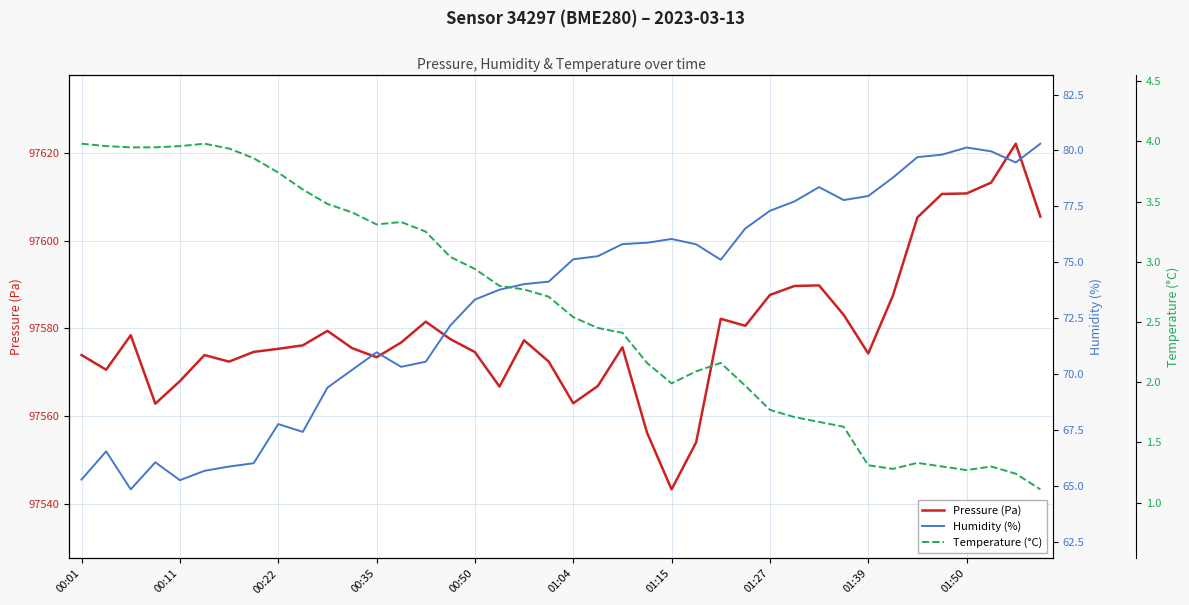

Reading right to left, what are all the values shown in this chart?

Pressure (Pa): 97605.5	97622.2	97613.3	97610.8	97610.7	97605.3	97587.4	97574.3	97583.1	97589.8	97589.7	97587.6	97580.6	97582.2	97554.0	97543.2	97556.2	97575.7	97566.8	97562.9	97572.4	97577.3	97566.7	97574.6	97577.6	97581.5	97576.8	97573.4	97575.5	97579.4	97576.1	97575.3	97574.6	97572.4	97573.9	97568.0	97562.8	97578.4	97570.6	97573.9
Humidity (%): 80.3	79.5	80.0	80.1	79.8	79.7	78.8	78.0	77.8	78.4	77.7	77.3	76.5	75.1	75.8	76.0	75.9	75.8	75.3	75.1	74.1	74.0	73.8	73.3	72.2	70.5	70.3	71.0	70.2	69.4	67.4	67.8	66.0	65.9	65.7	65.2	66.0	64.8	66.5	65.3
Temperature (°C): 1.1	1.2	1.3	1.3	1.3	1.3	1.3	1.3	1.6	1.7	1.7	1.8	2.0	2.2	2.1	2.0	2.2	2.4	2.5	2.5	2.7	2.8	2.8	2.9	3.0	3.2	3.3	3.3	3.4	3.5	3.6	3.7	3.9	3.9	4.0	4.0	4.0	4.0	4.0	4.0